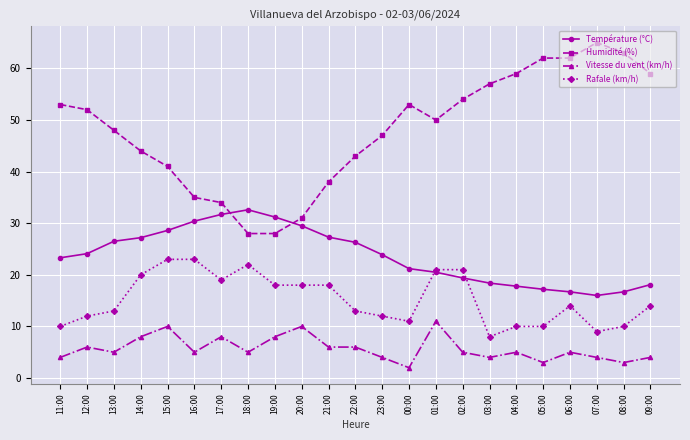

True or false: Humidité (%) has more than 0 interior local peaks.

True